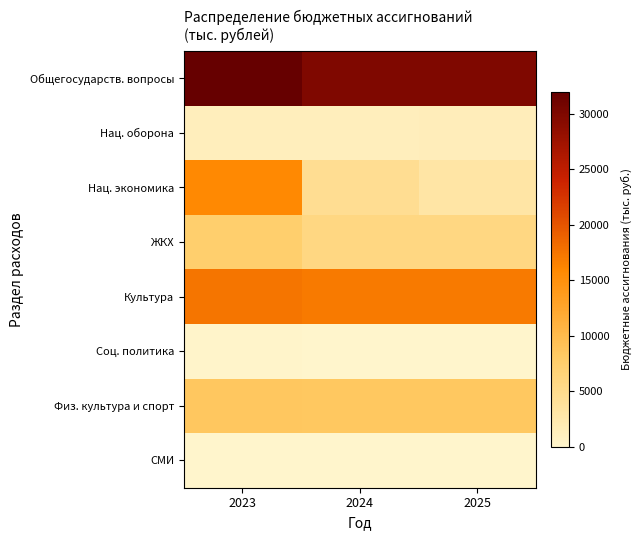

At which category does the chart reach its peak across all series?

2023